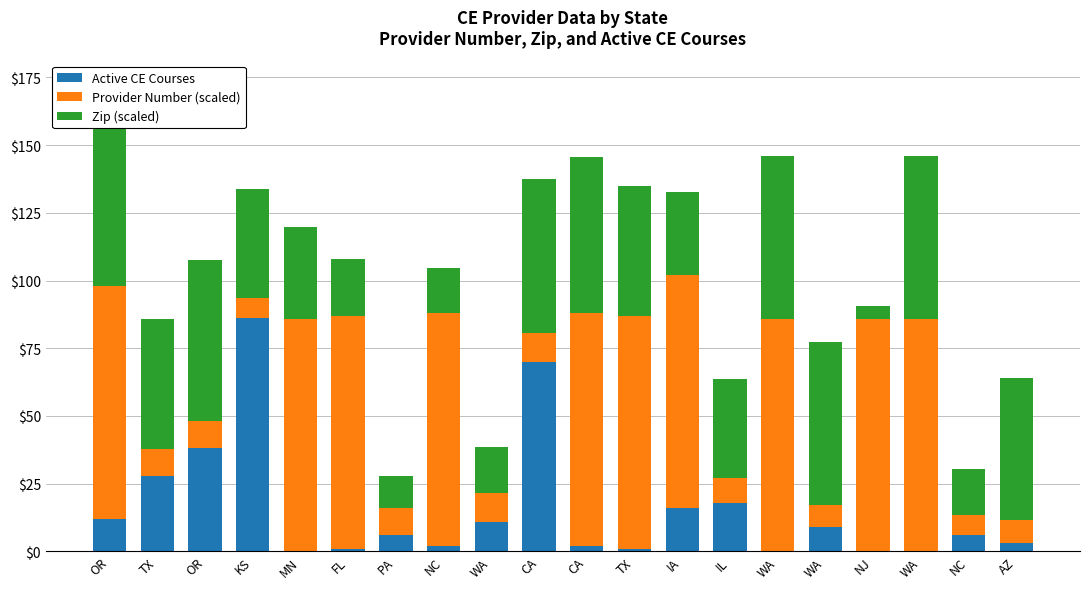

What are all the series names shown in the legend?

Active CE Courses, Provider Number (scaled), Zip (scaled)